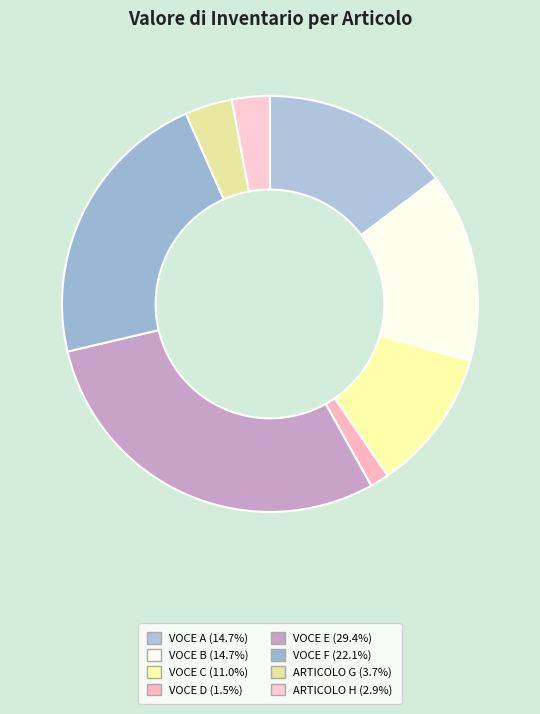

True or false: VOCE F accounts for 22% of the total.

True